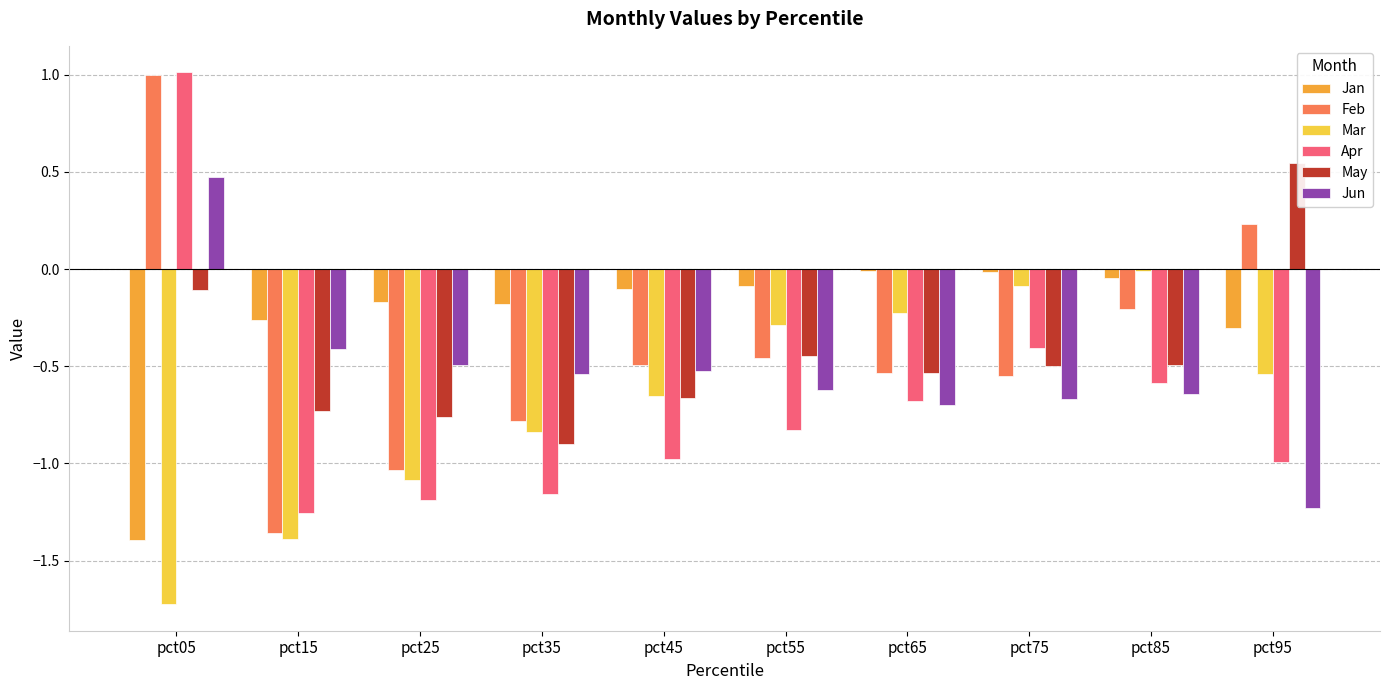

The value of Mar at pct65 is -0.4. True or false?

False